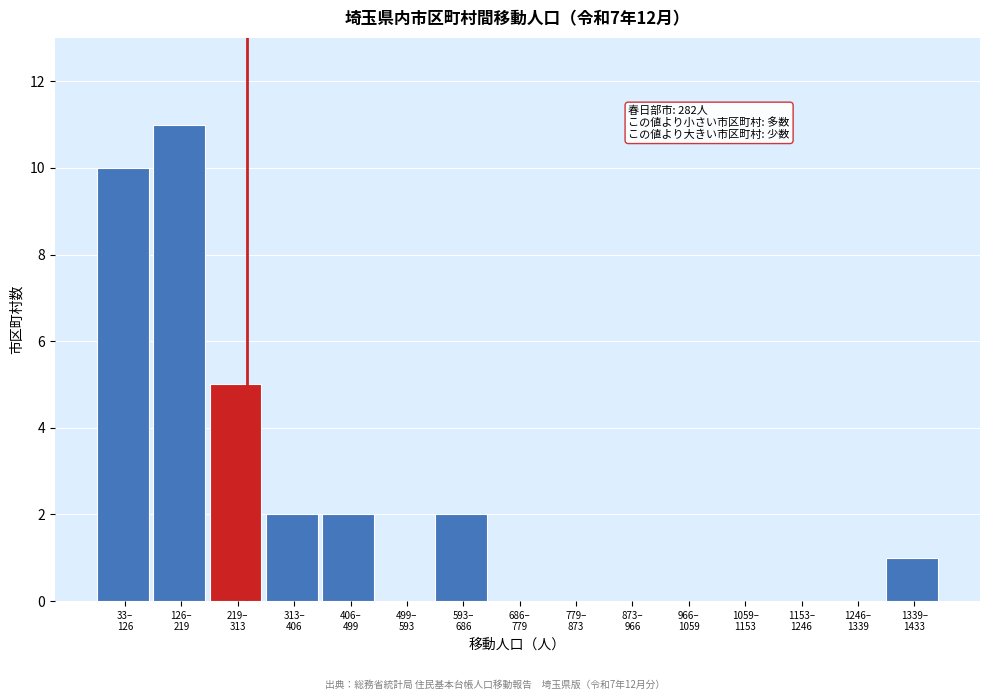

What is the sum of all values?

33